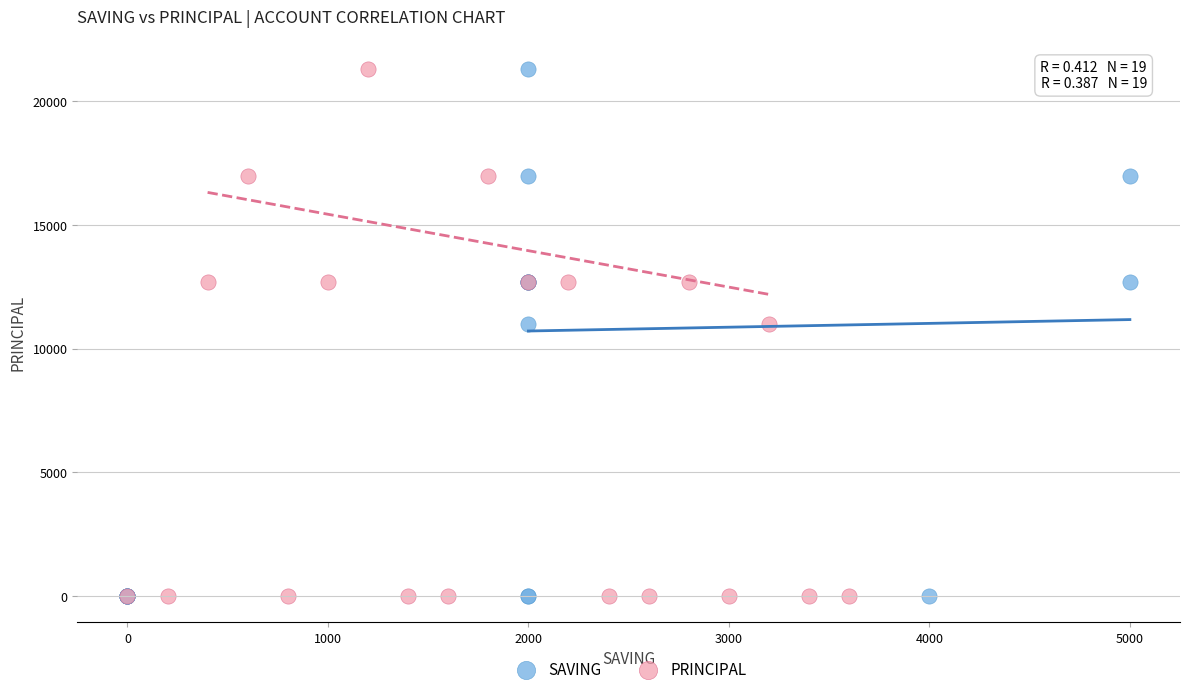

What are all the series names shown in the legend?

SAVING, PRINCIPAL